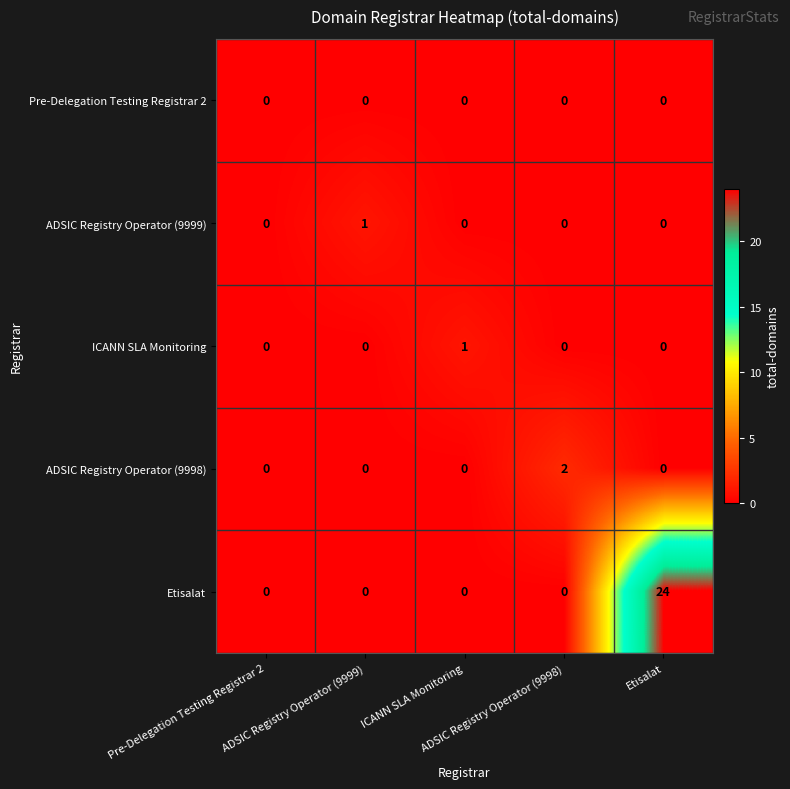

What is the greatest value displayed?

24